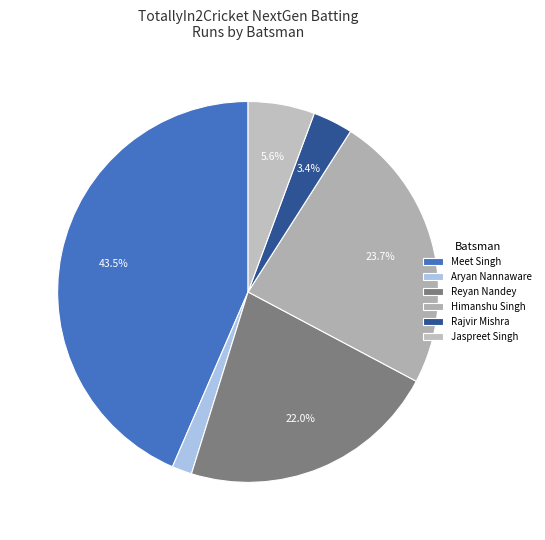

Rank the categories by value from highest to lowest.

Meet Singh, Himanshu Singh, Reyan Nandey, Jaspreet Singh, Rajvir Mishra, Aryan Nannaware